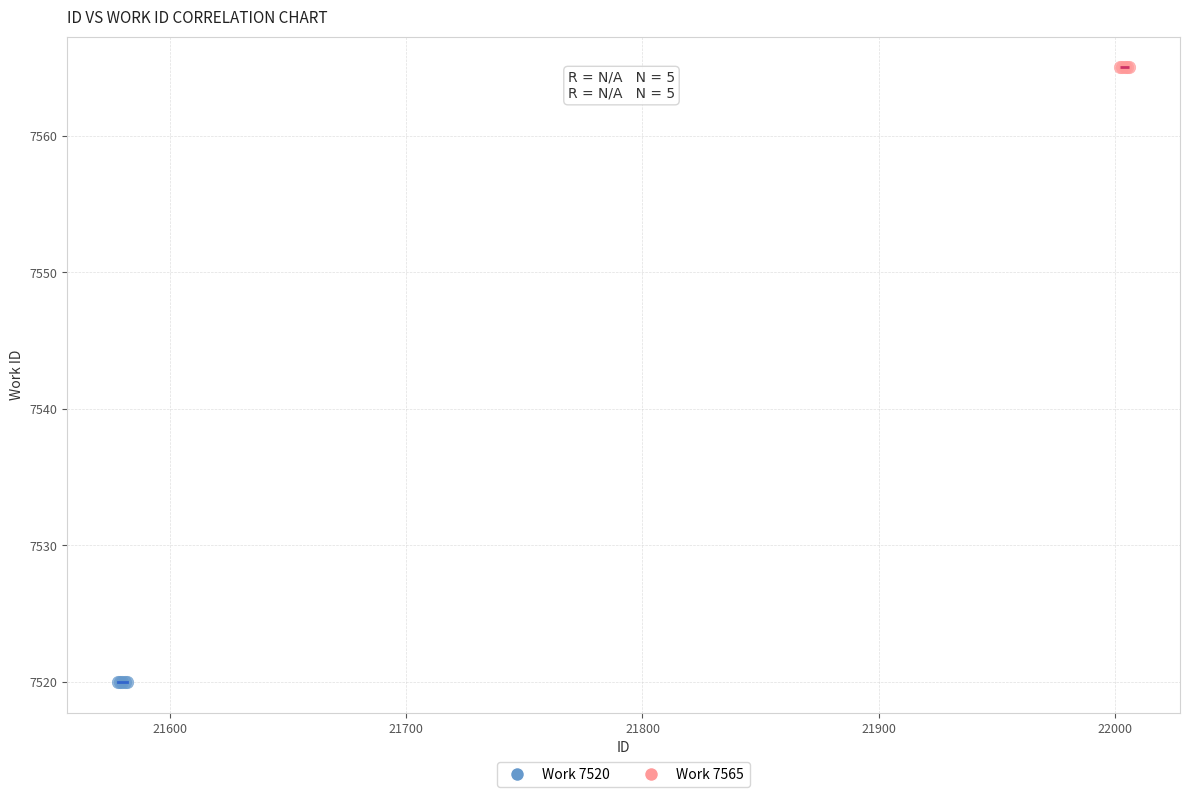

Which series contains the highest Y value?

Work 7565